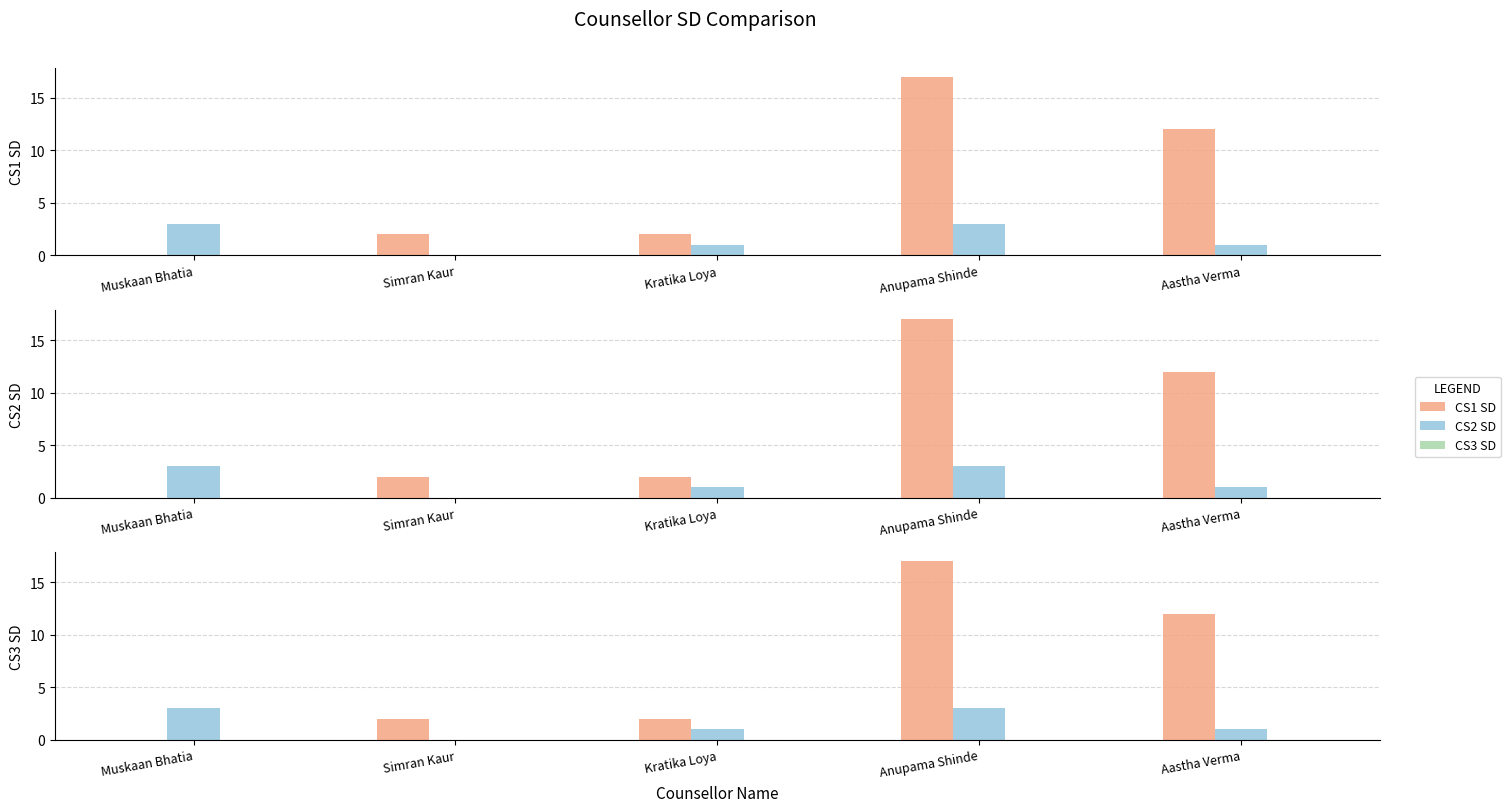

What is the difference between the CS1 SD values at Aastha Verma and Muskaan Bhatia?

12